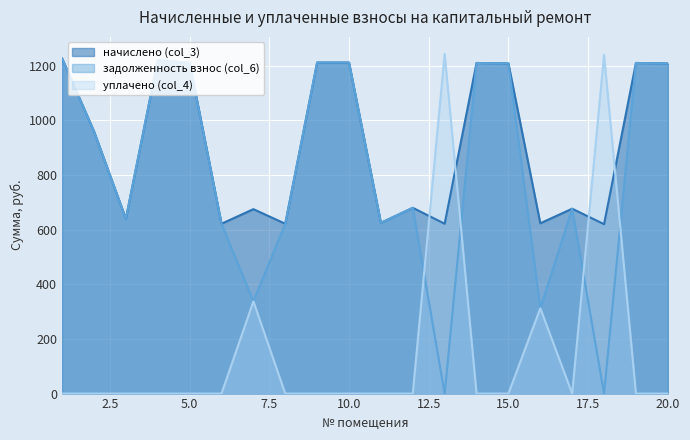

At which category does задолженность взнос (col_6) reach its first local peak?

4